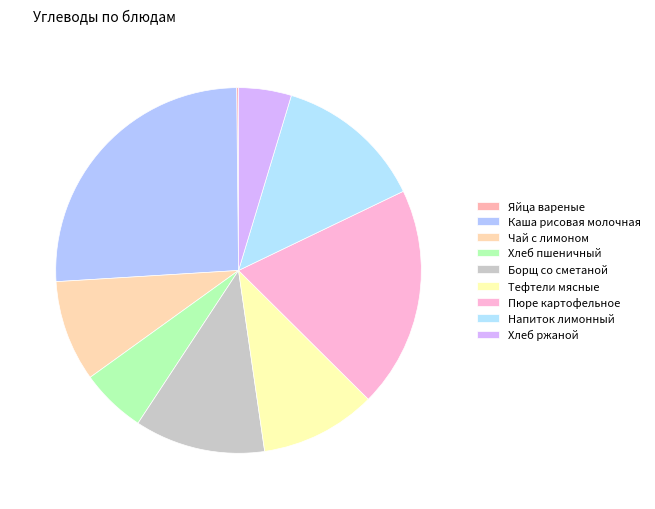

To the nearest percent, what percentage of the pie is Каша рисовая молочная?

26%